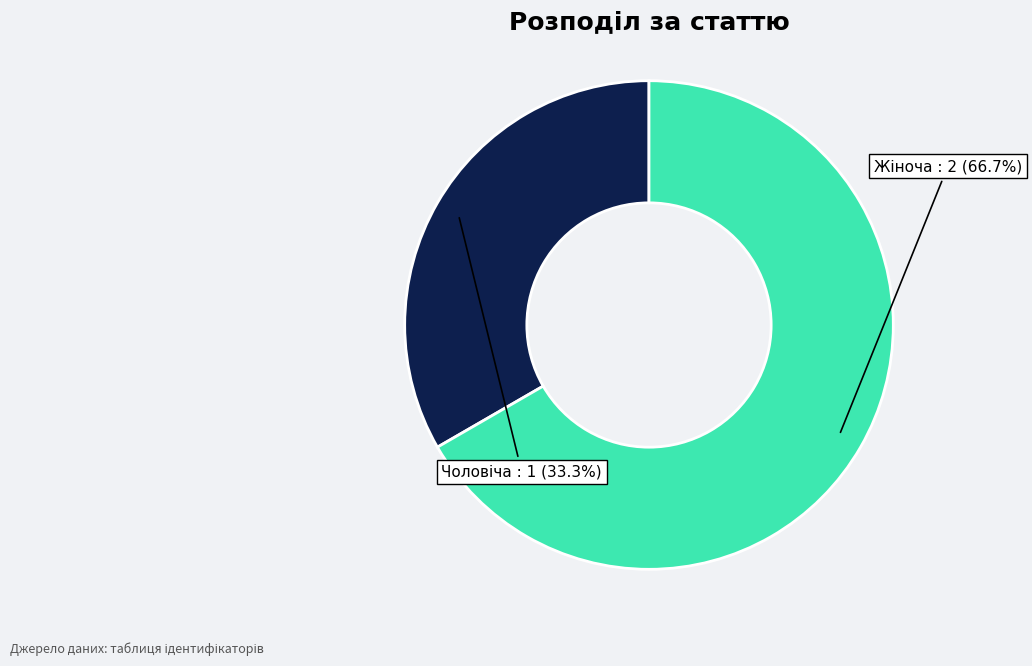

Does any single category account for the majority?

Yes